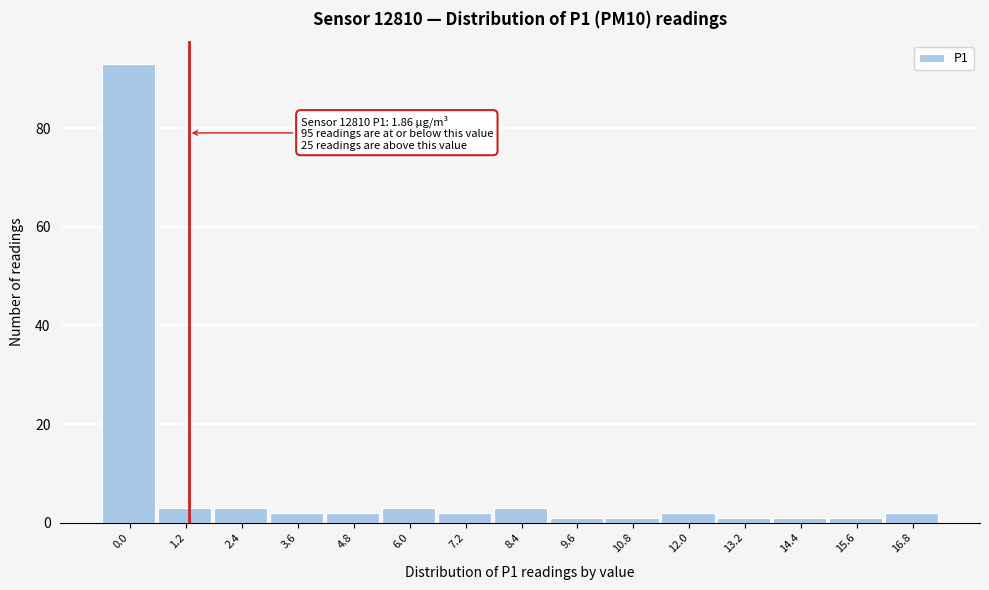

Reading left to right, transcribe all the data shown in this chart.

0.0=93	1.2=3	2.4=3	3.6=2	4.8=2	6.0=3	7.2=2	8.4=3	9.6=1	10.8=1	12.0=2	13.2=1	14.4=1	15.6=1	16.8=2